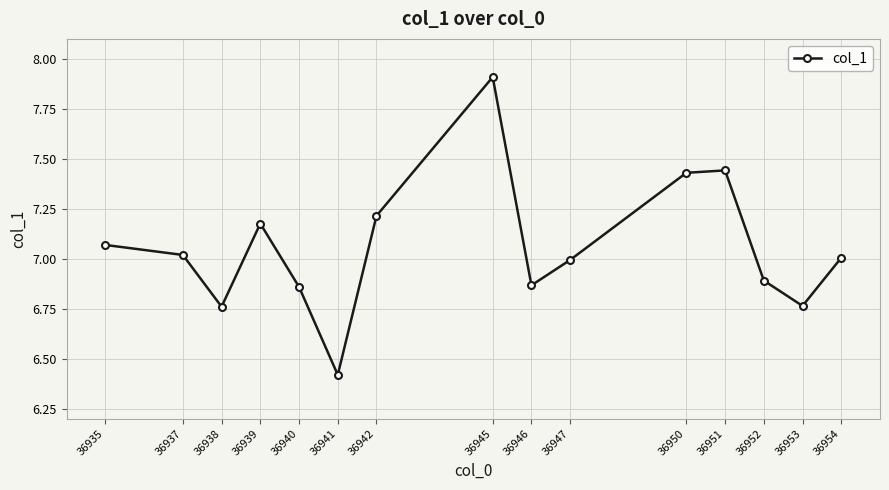

What is the greatest value displayed?

7.9